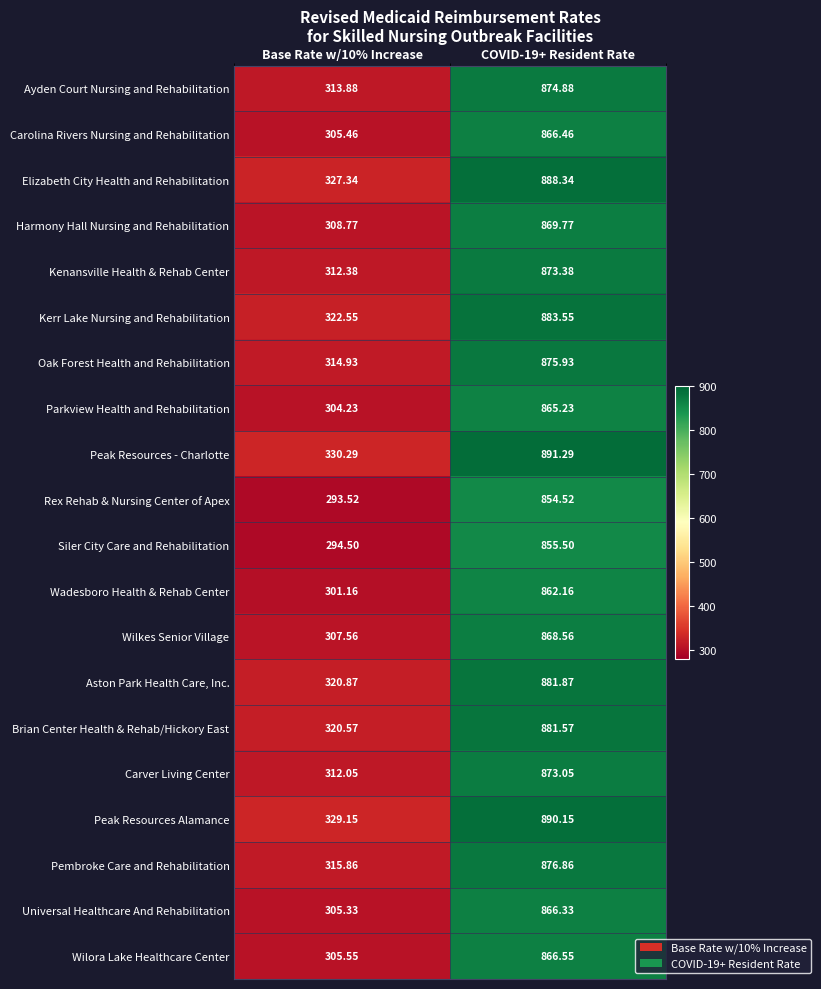

How many data points does each series have?

2